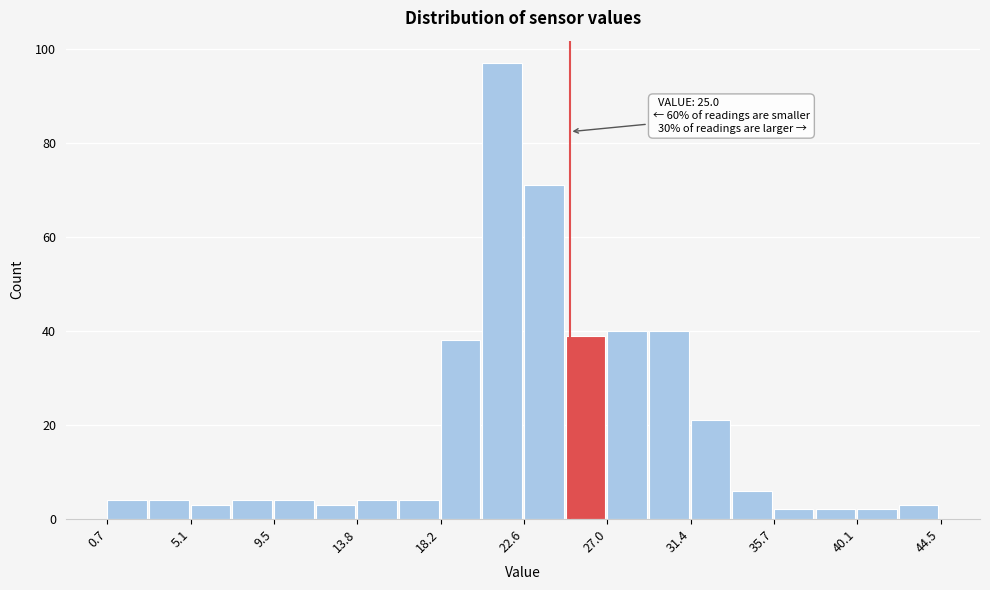

Which range on the x-axis has the tallest bar?

20.5 to 22.5